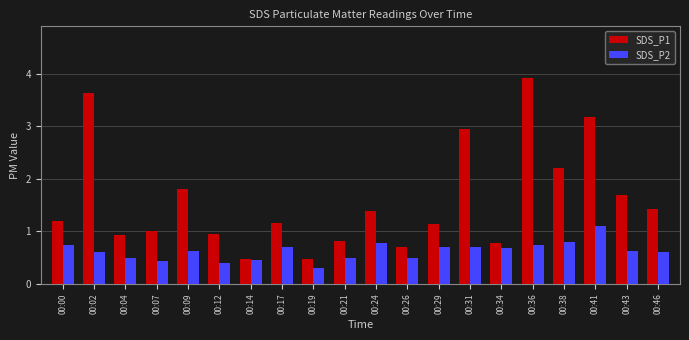

At which category is the sum across all series the highest?

00:36